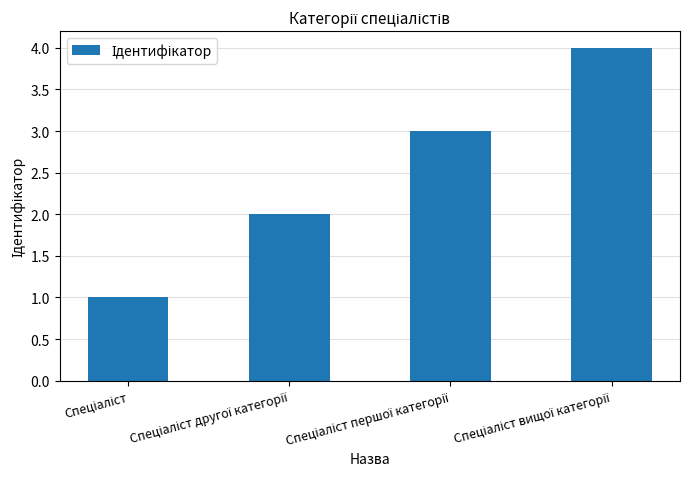

What is the difference between the maximum and second lowest values?

2